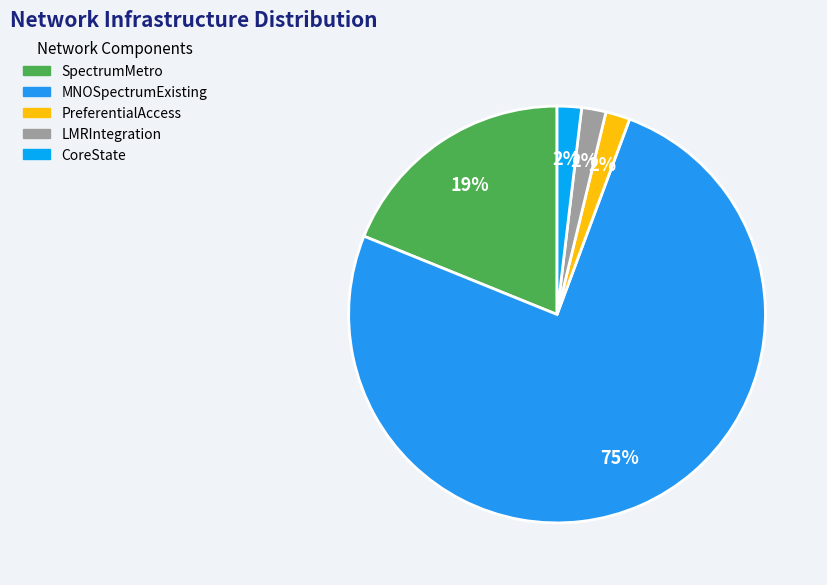

Is there any slice that represents more than half of the pie?

Yes